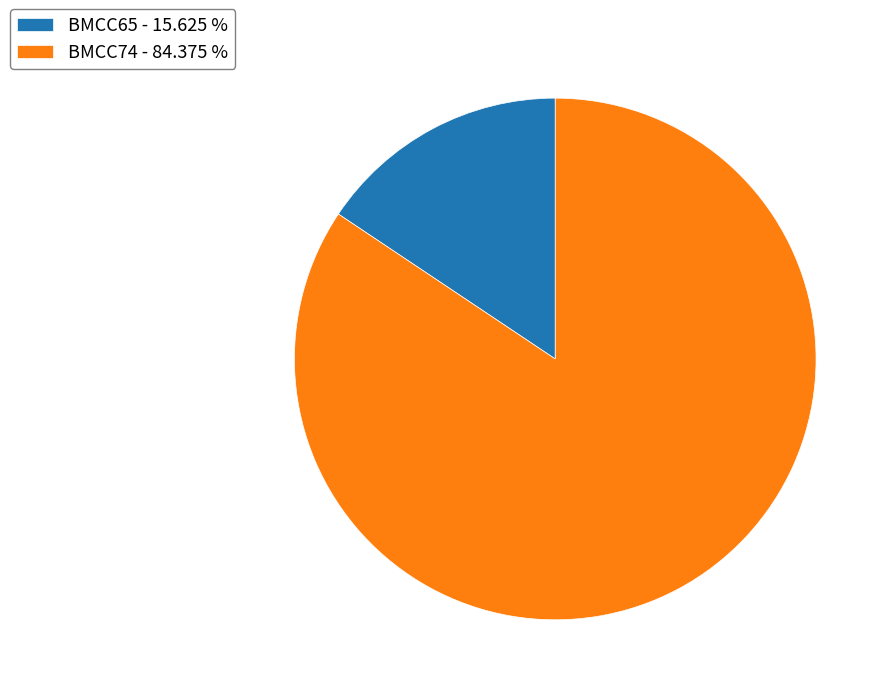

What is the ratio of the value at BMCC65 to the value at BMCC74?

0.2